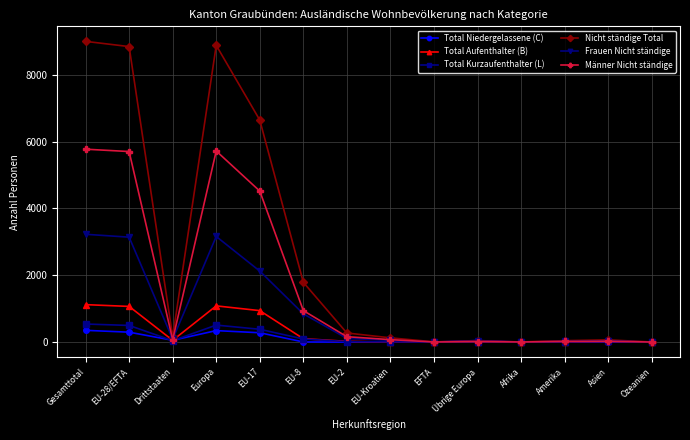

What is the greatest value displayed?

8998